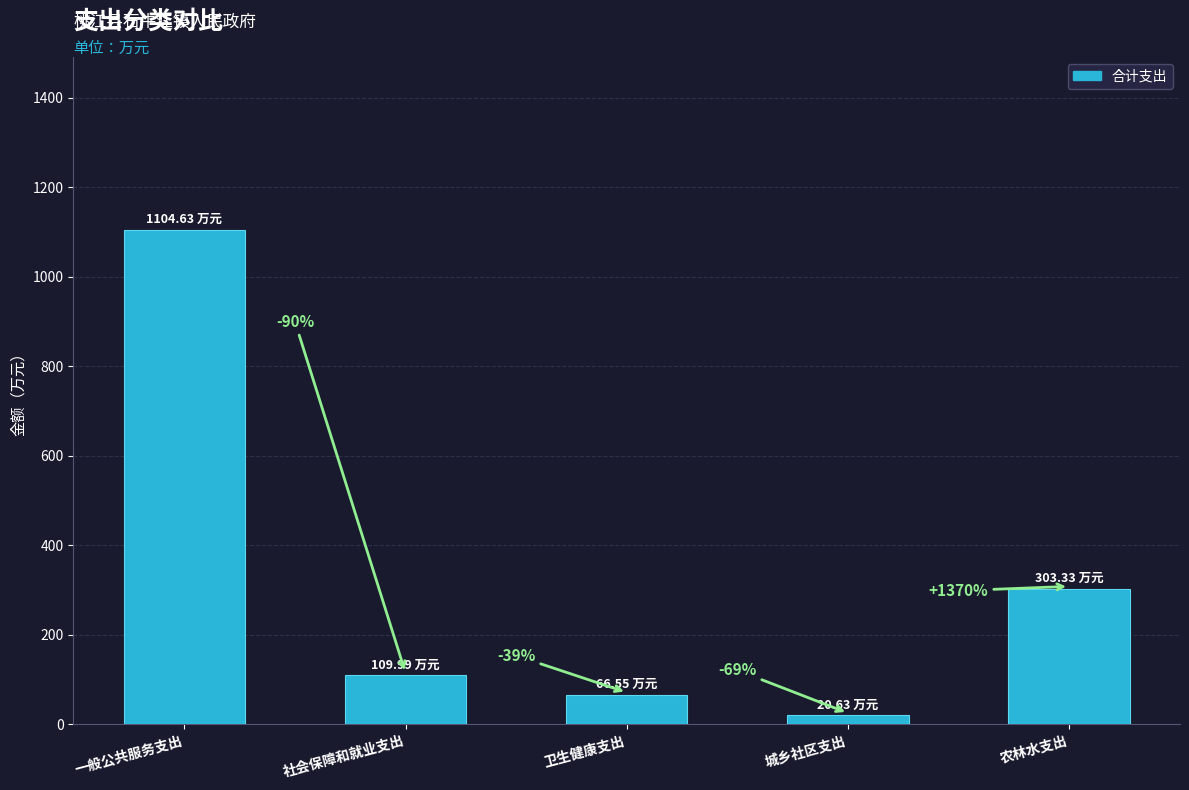

What is the ratio of the value at 卫生健康支出 to the value at 城乡社区支出?

3.2